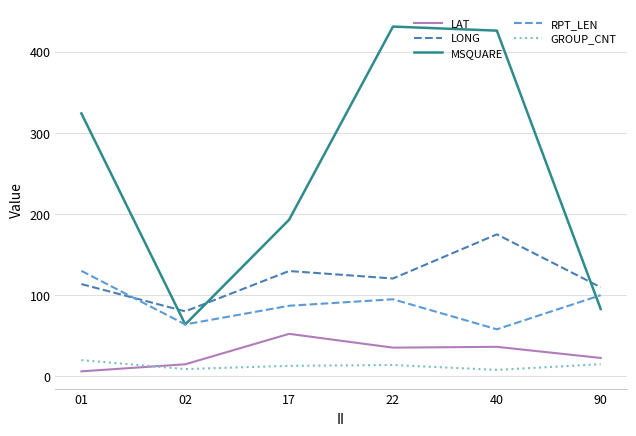

The MSQUARE series shows 106.7 at 02. True or false?

False